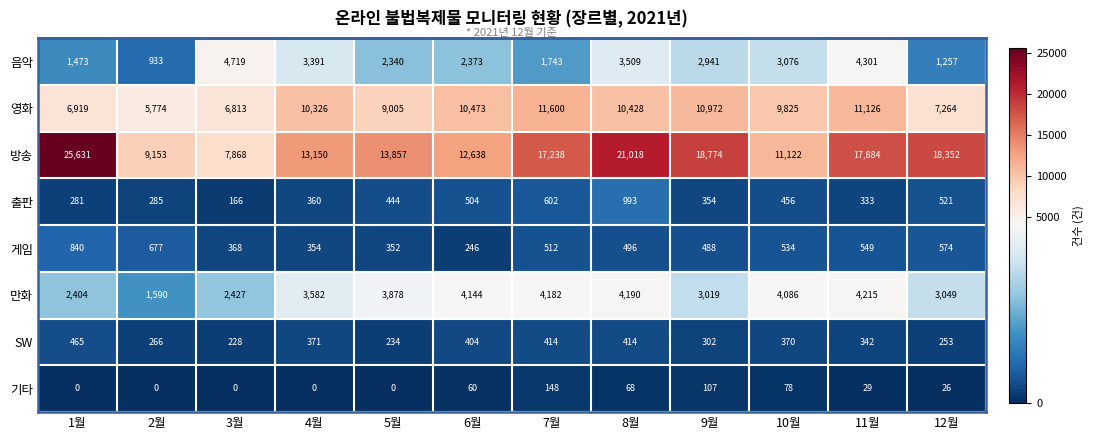

What is the highest value of the 음악 series?

4719